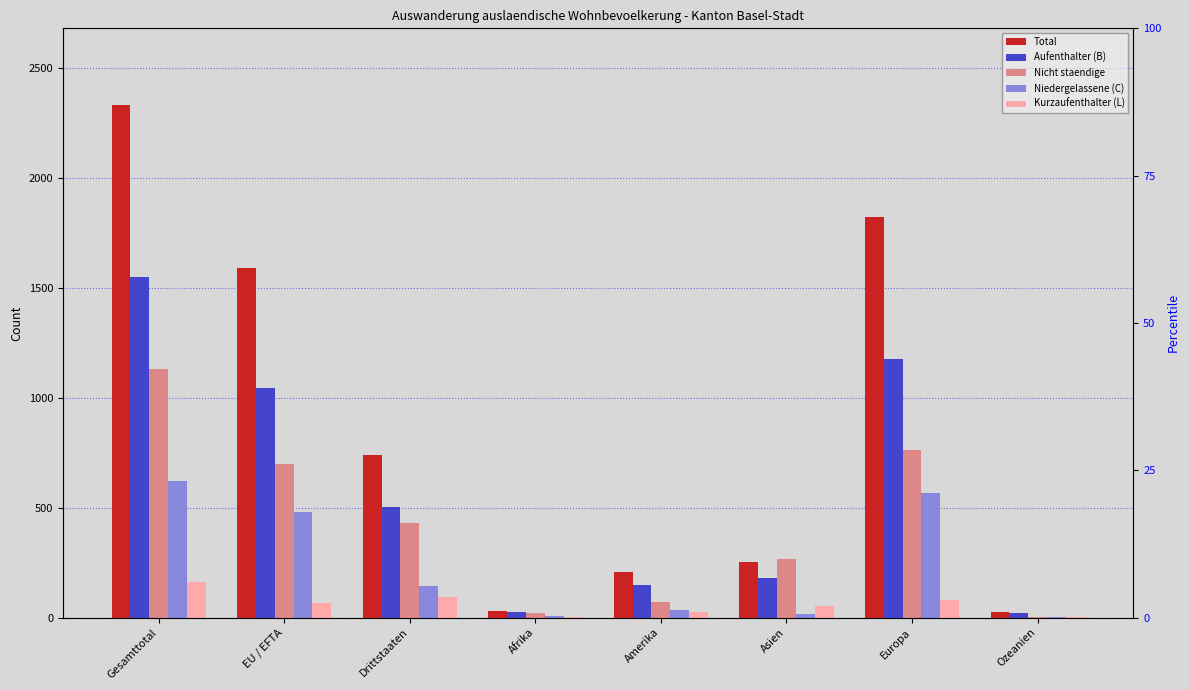

What is the difference between the maximum and minimum values in the Nicht staendige series?

1124